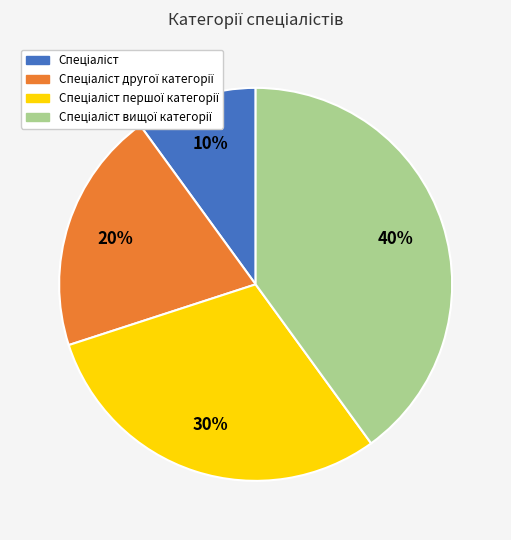

Is there a majority slice in this chart?

No